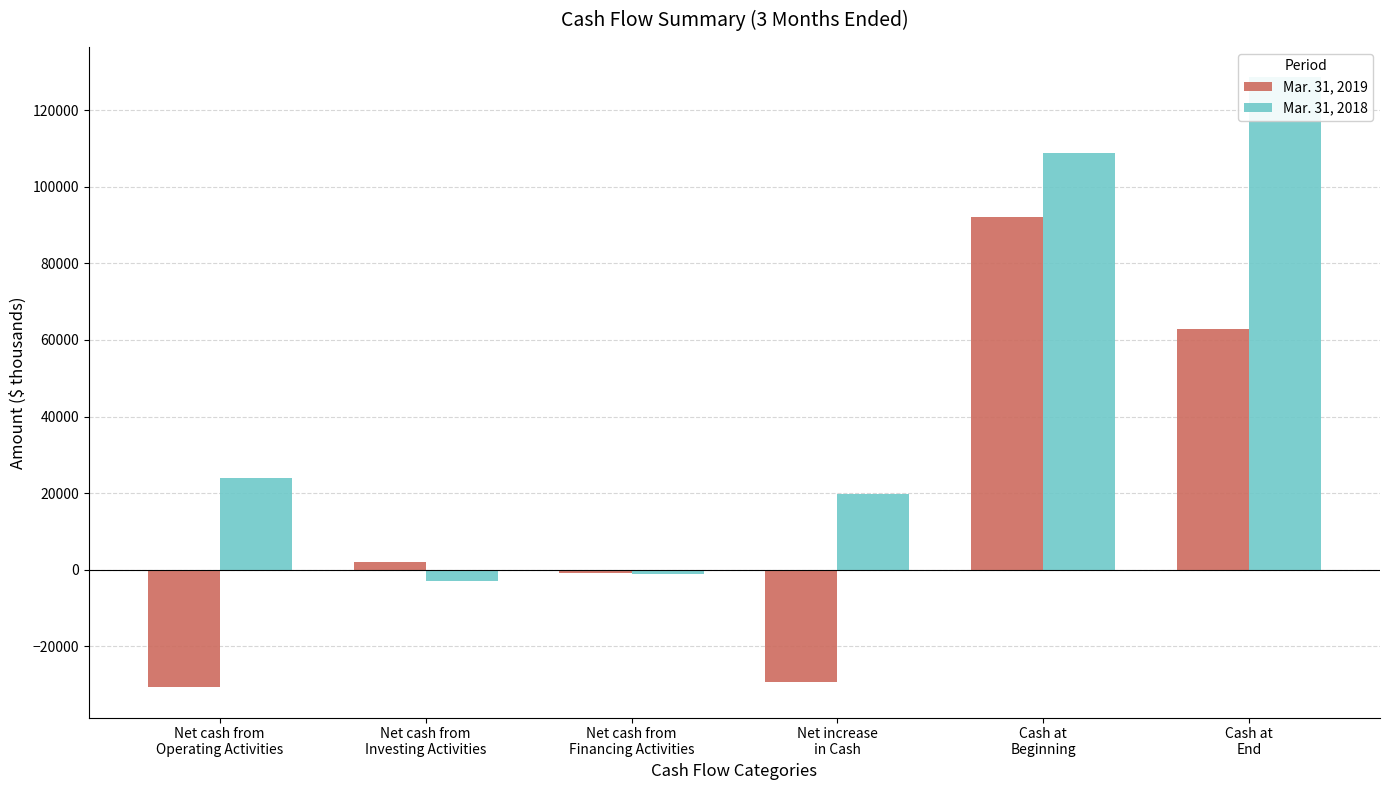

How many values in Mar. 31, 2018 are above zero?

4